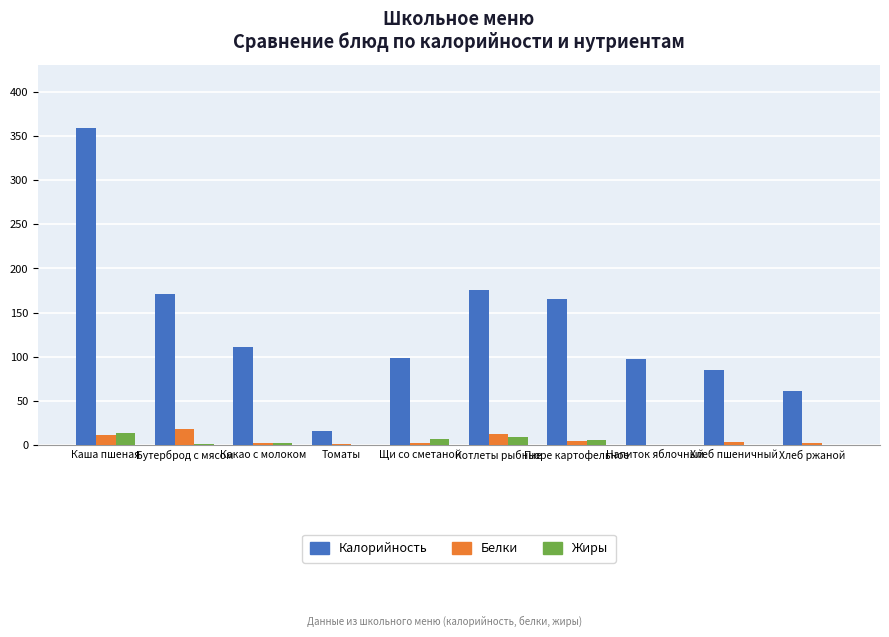

Which category has the highest value in the Белки series?

Бутерброд с мясом